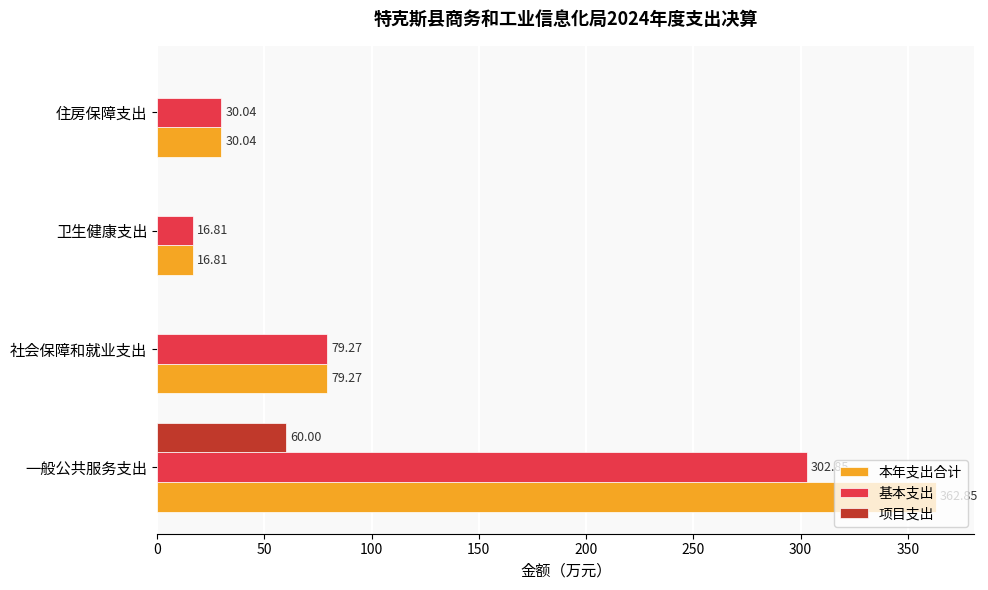

Which series changed the most between 一般公共服务支出 and 卫生健康支出?

本年支出合计